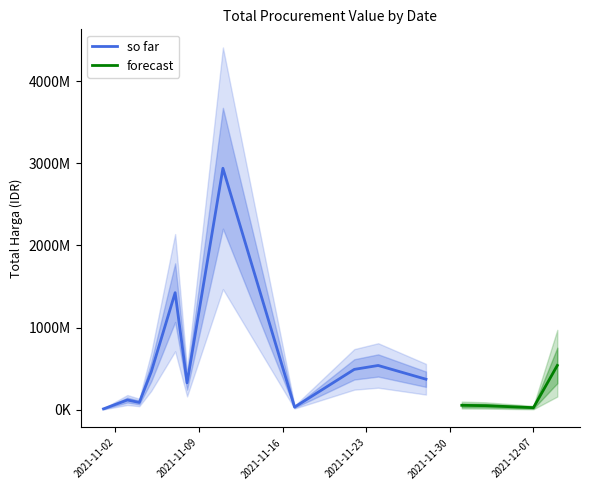

What is the value of the 3rd point from the left?

98772570